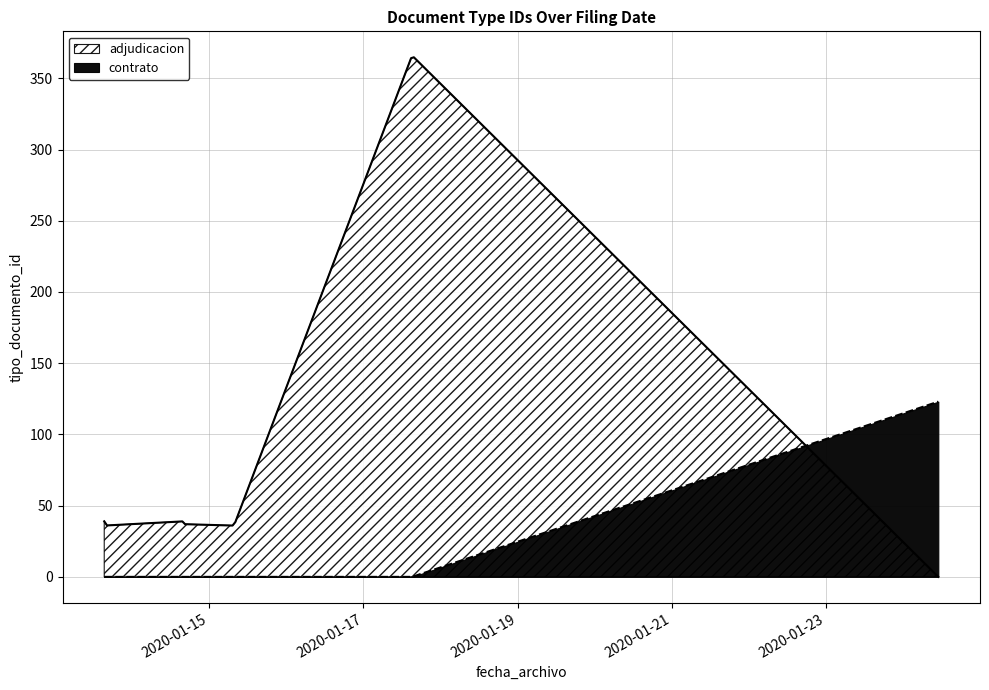

How many lines are shown in the chart?

1